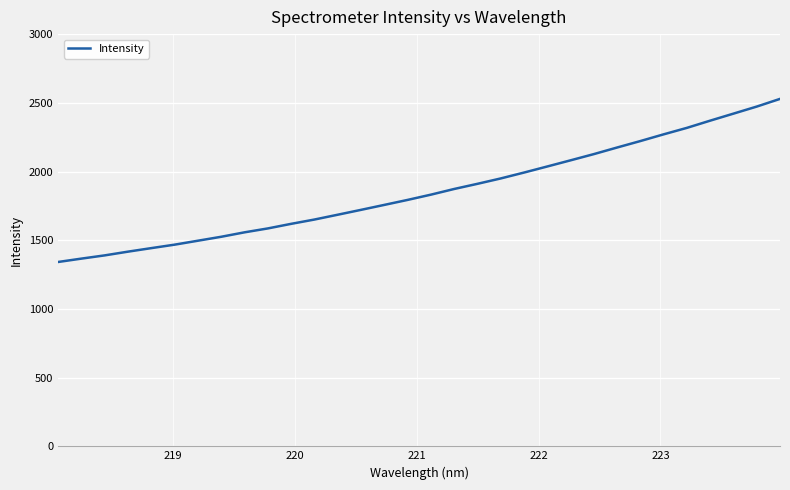

What is the difference between the maximum and minimum values?

1187.1